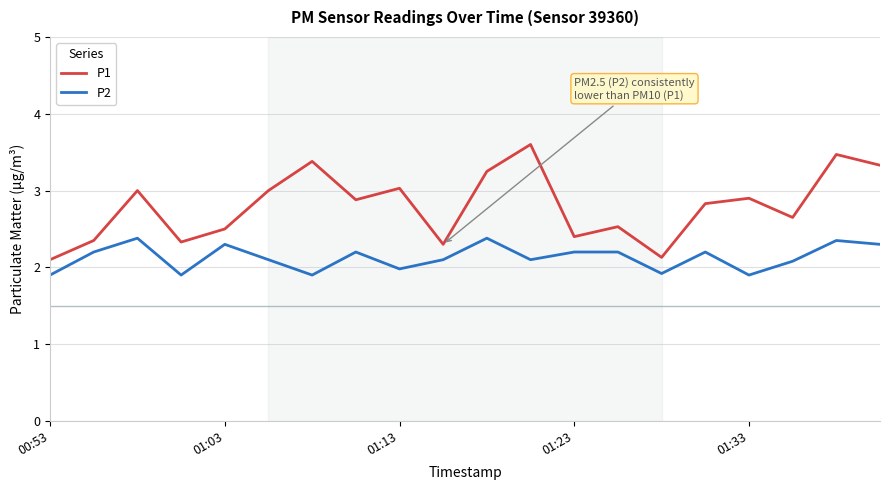

In P1, how many points are higher than both neighbors (excluding endpoints)?

7